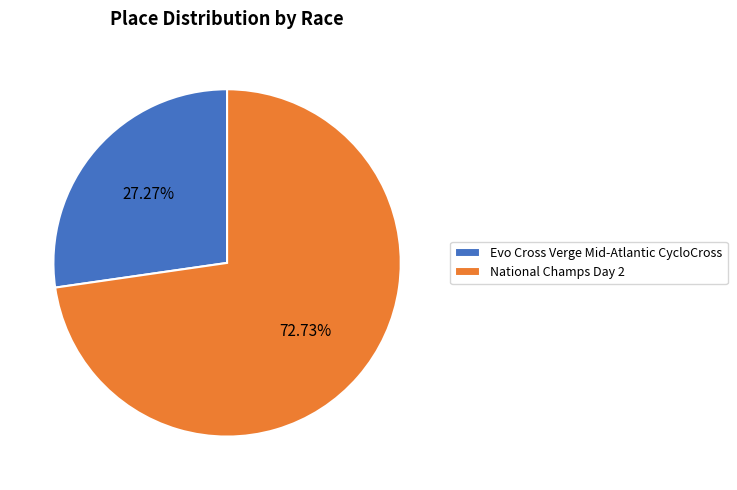

Count the number of slices in the pie.

2